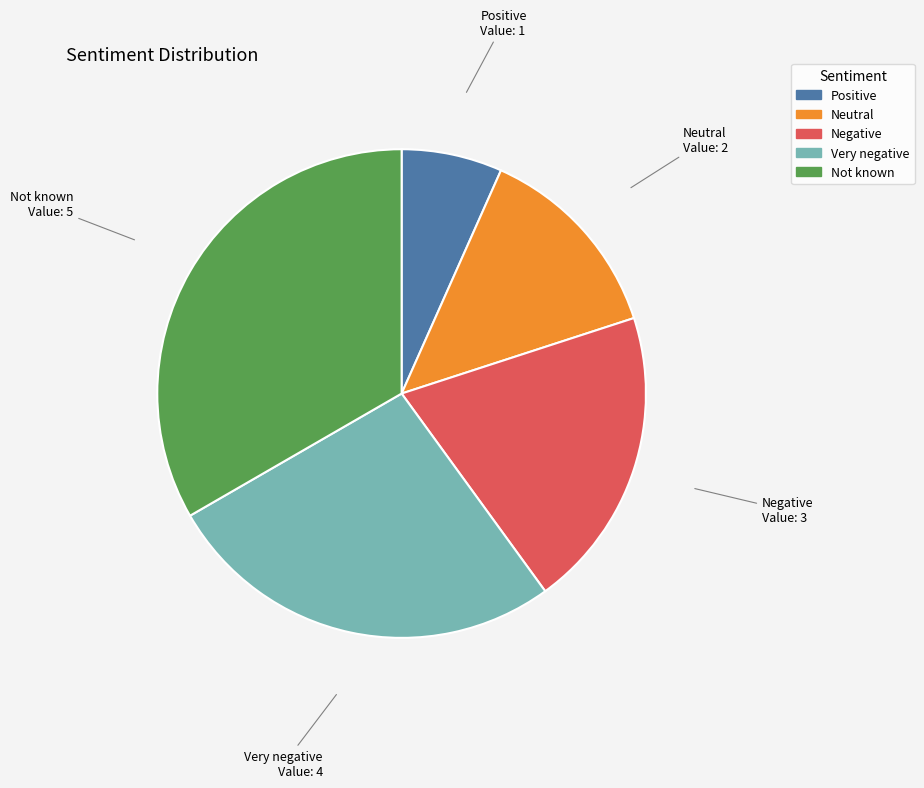

Which has a higher value, Negative or Very negative?

Very negative